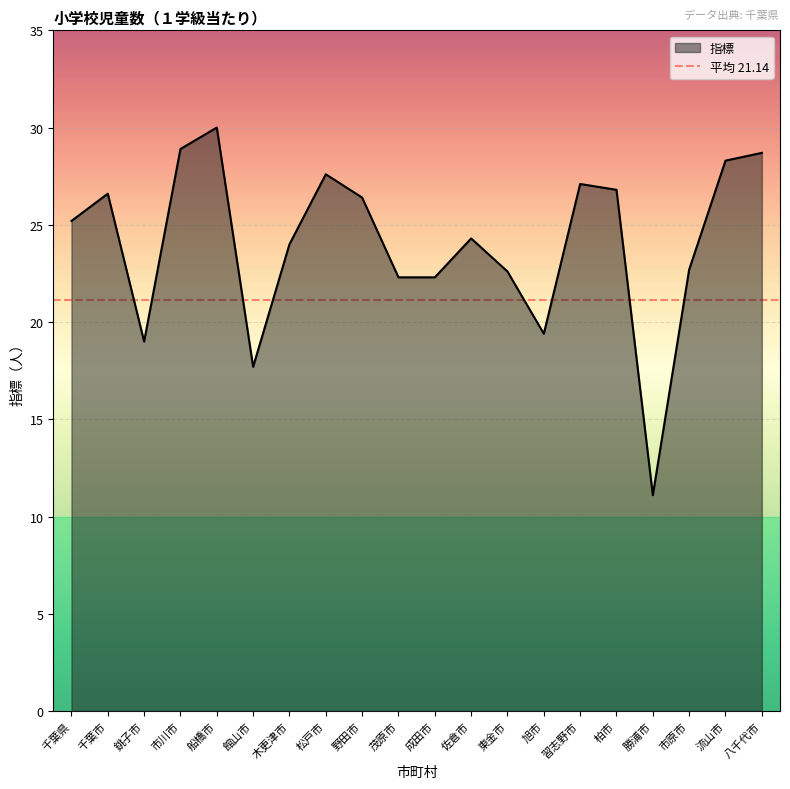

How many values are below 25?

10